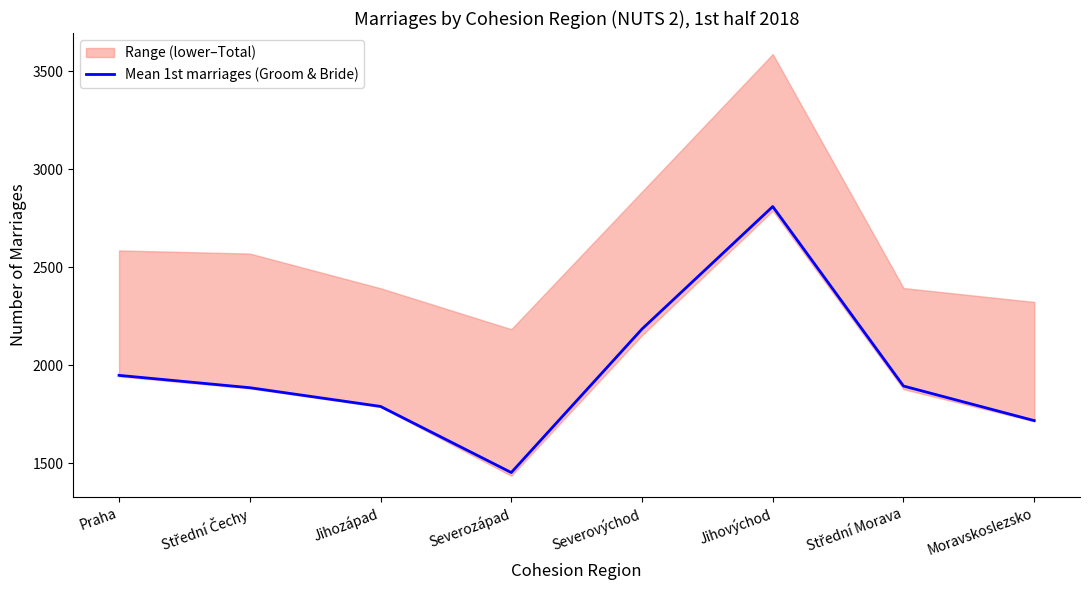

At which label is the value closest to 2130?

Severovýchod